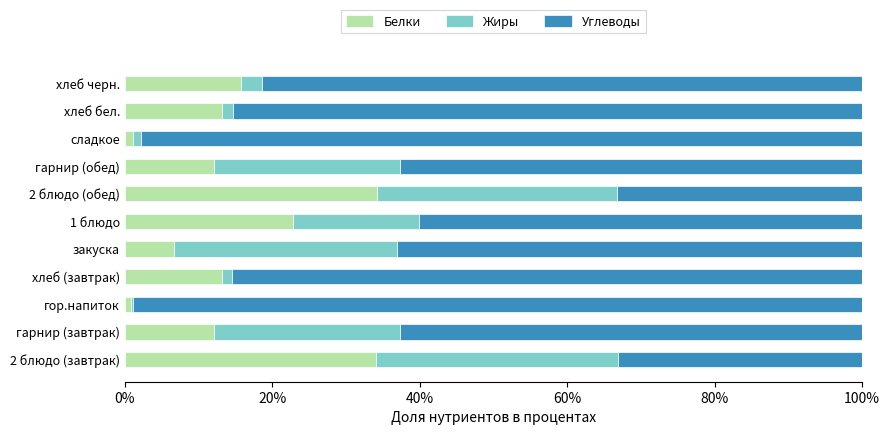

What is the total value across all series at закуска?

100.0